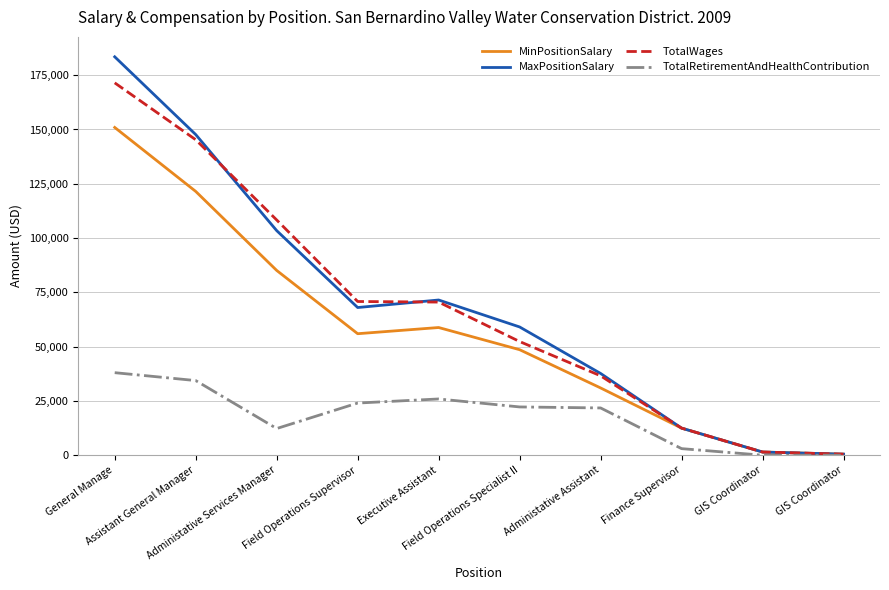

What is the sum of all MinPositionSalary values?

566246